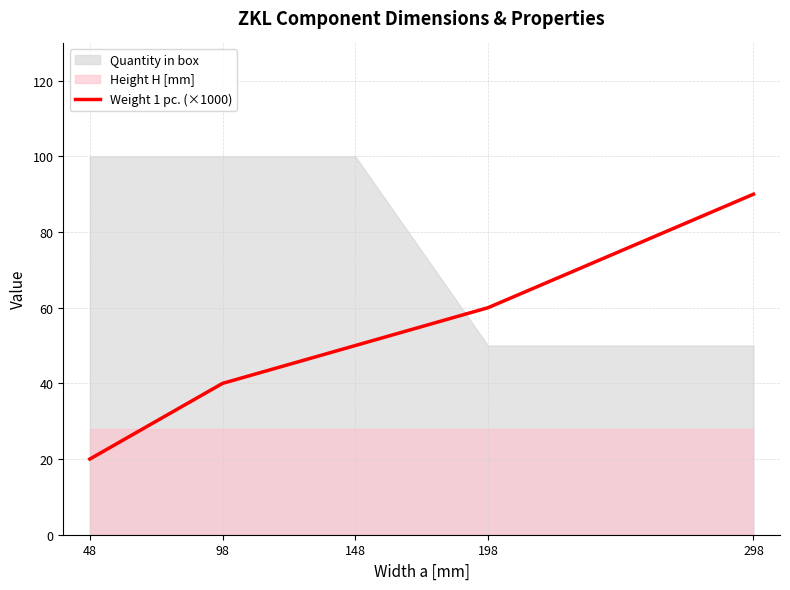

What is the average value?

52